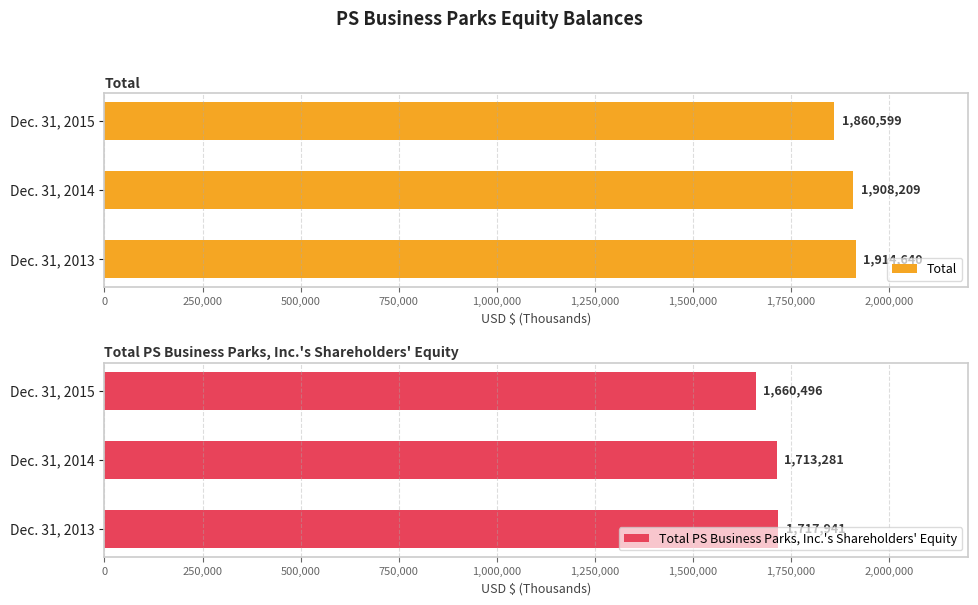

What is the highest value of the Total series?

1914640